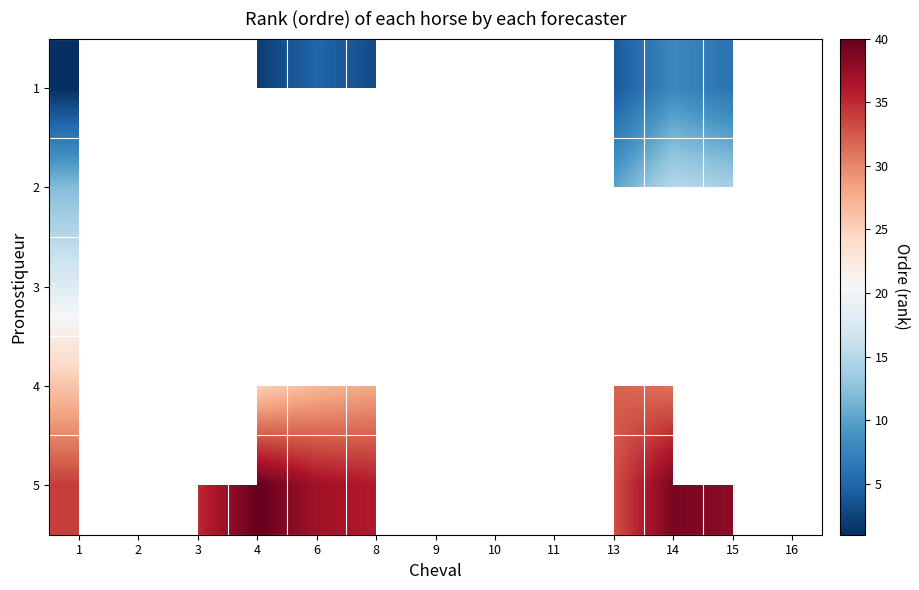

Which has a higher value, 11 or 3?

3